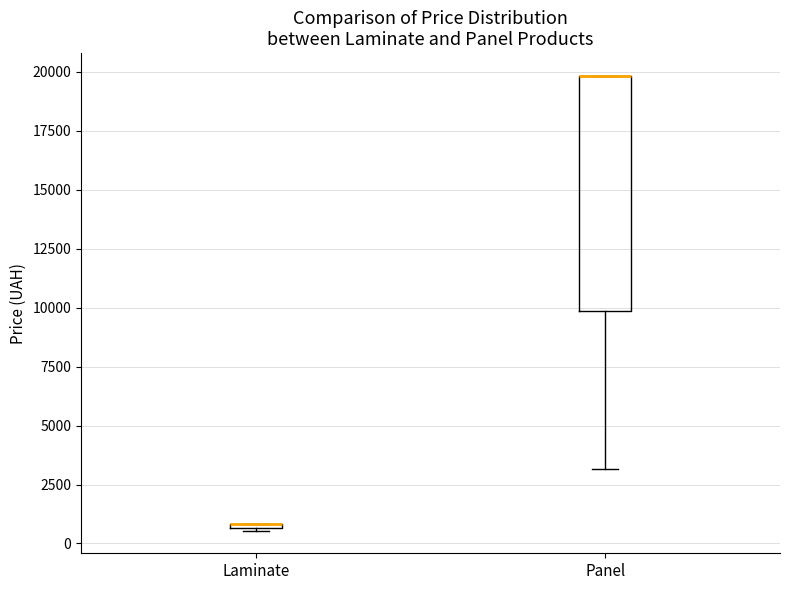

Where is the lower edge of the box for Panel on the y-axis? The values are not printed on the chart, so give them approximately, as read against the axis.

10000